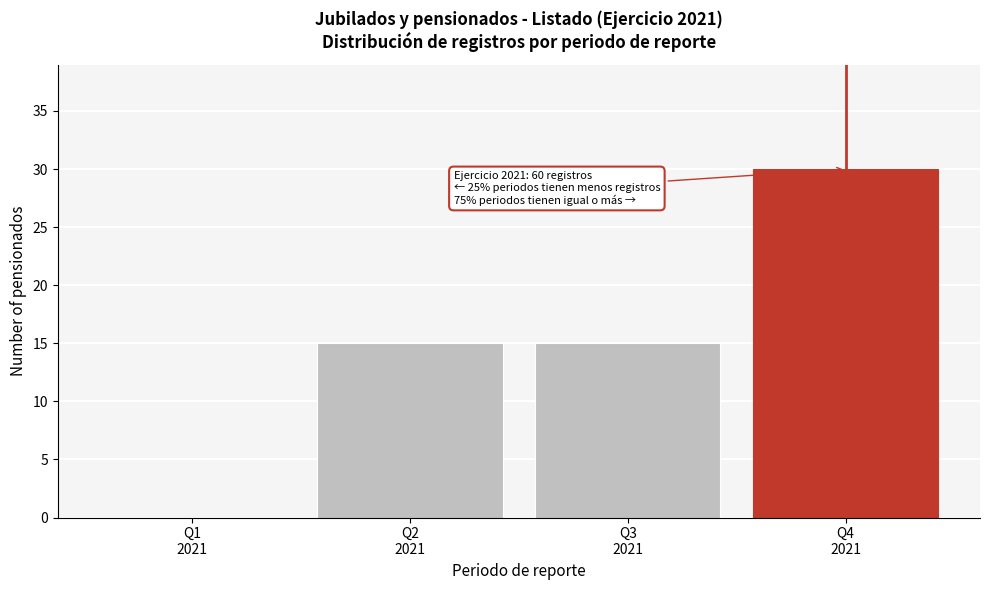

What is the maximum value shown in the chart?

30